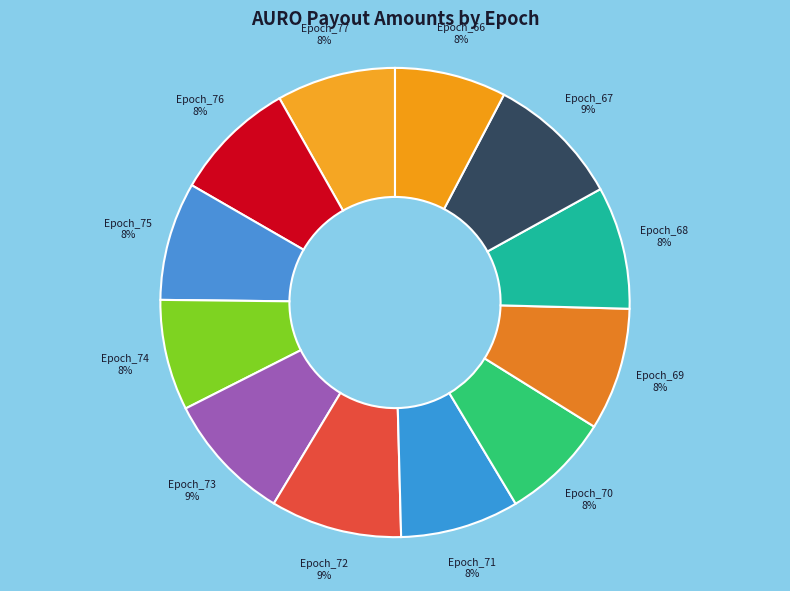

Does any single category account for the majority?

No